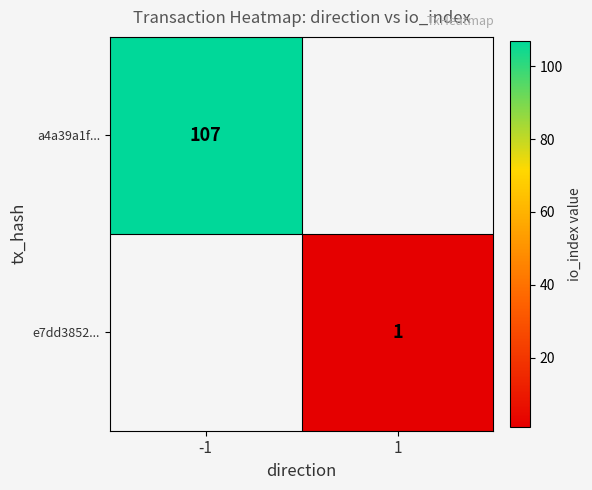

The a4a39a1f... series shows 168 at -1. True or false?

False